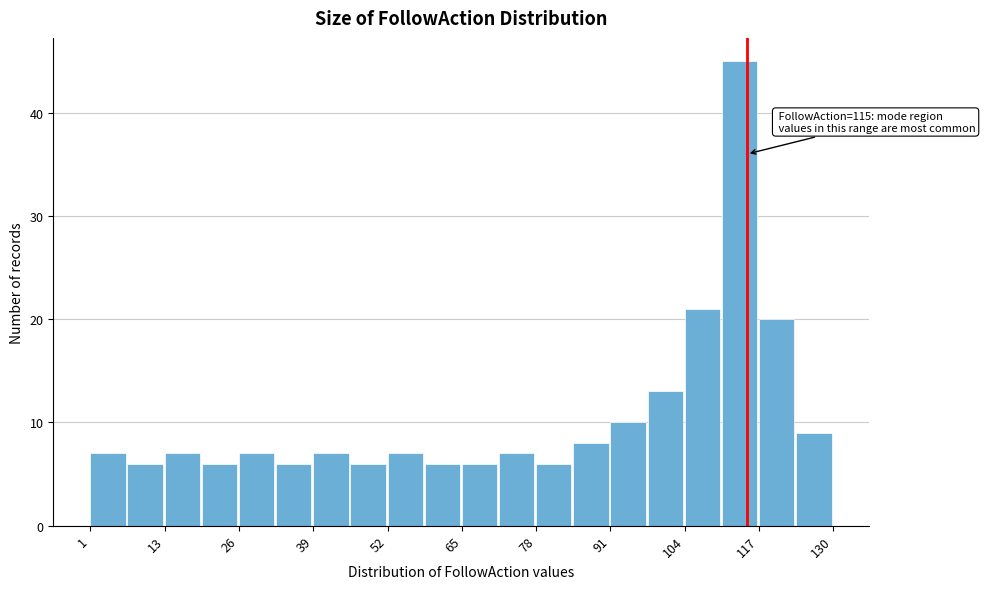

Read against the x-axis, roughly where is the centre of the tallest bar?

114